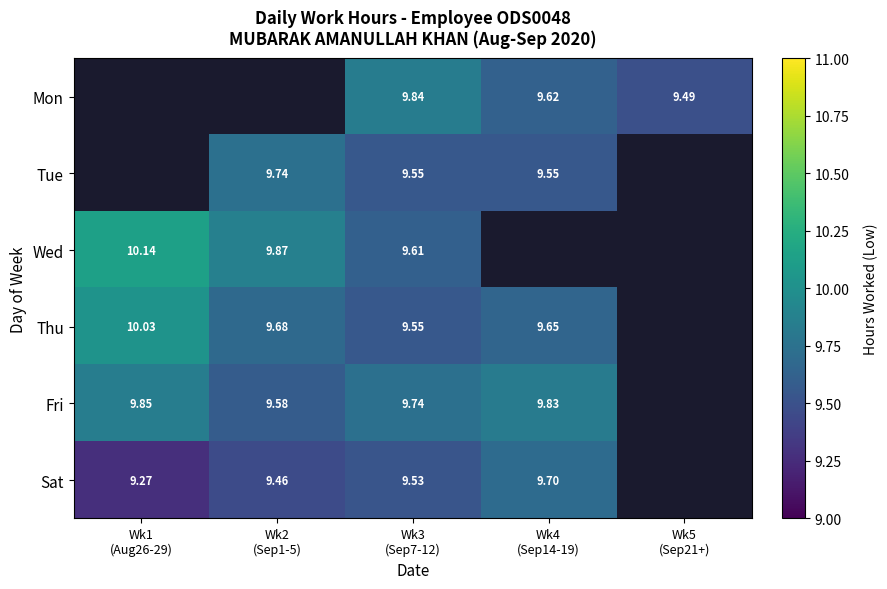

Which series has the widest spread of values?

Wed